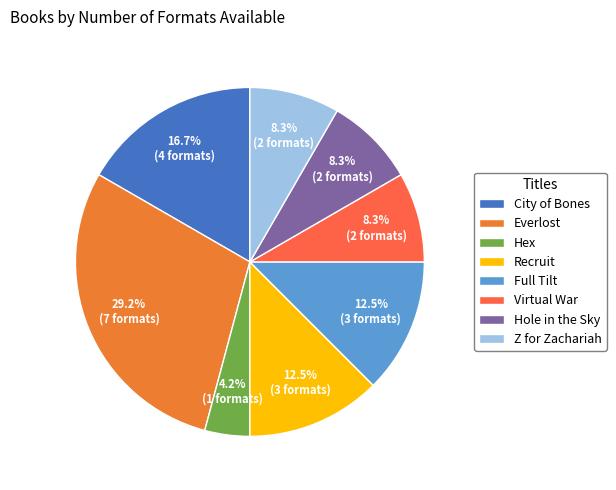

Rank the categories by value from lowest to highest.

Hex, Virtual War, Hole in the Sky, Z for Zachariah, Recruit, Full Tilt, City of Bones, Everlost